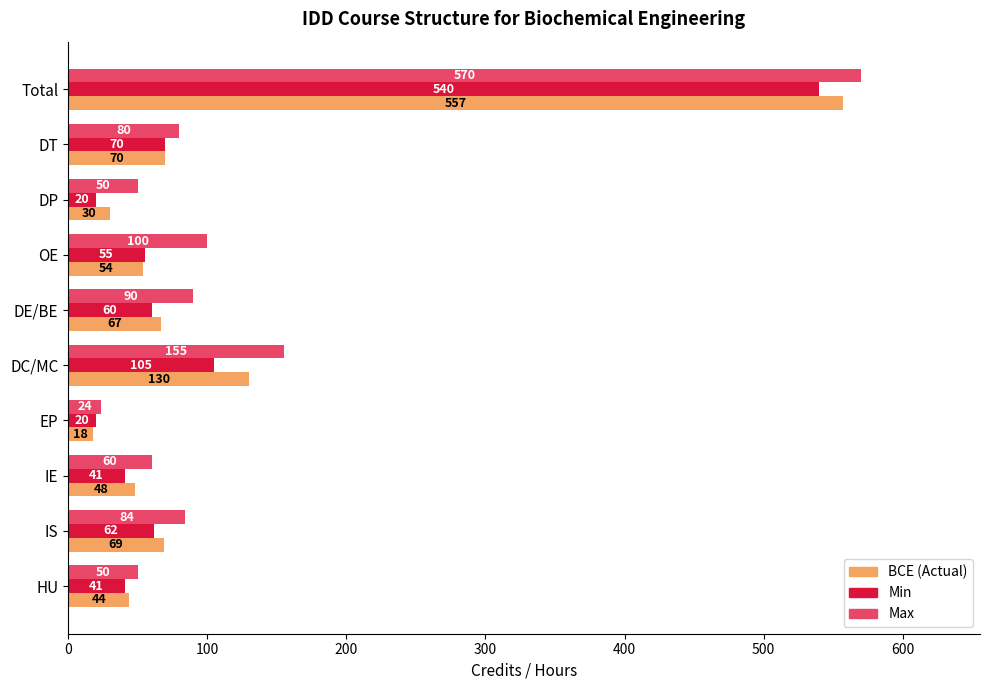

What is the spread (max minus min) of values at Total?

30